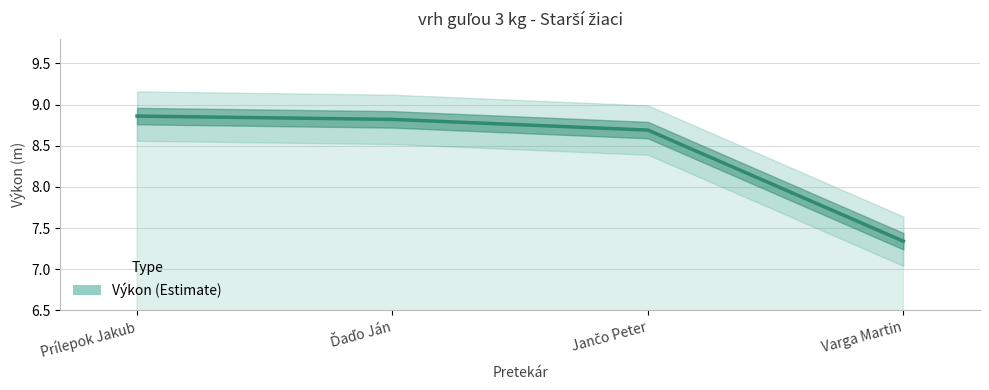

Is this an area chart (filled region under the line)?

No